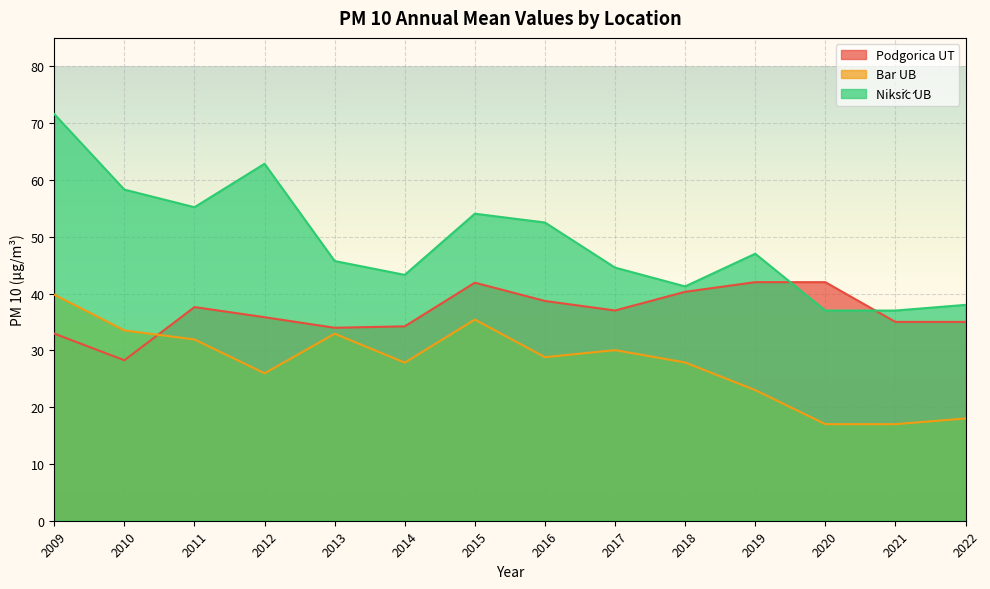

Is the value of Podgorica UT at 2012 greater than the value of Bar UB at 2018?

Yes